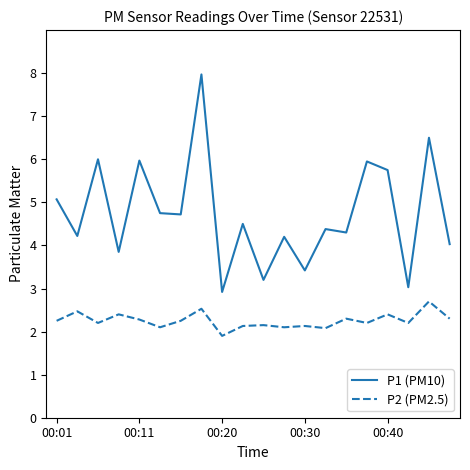

Which series has the largest range (max minus min)?

P1 (PM10)